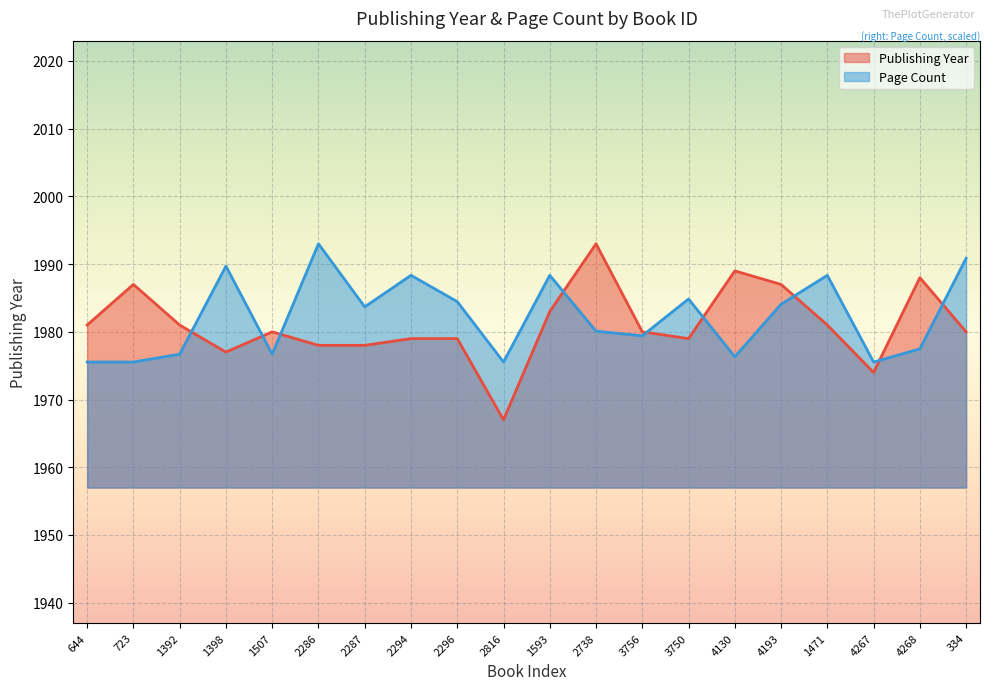

At which label does pageCount first exceed 1983?

1398